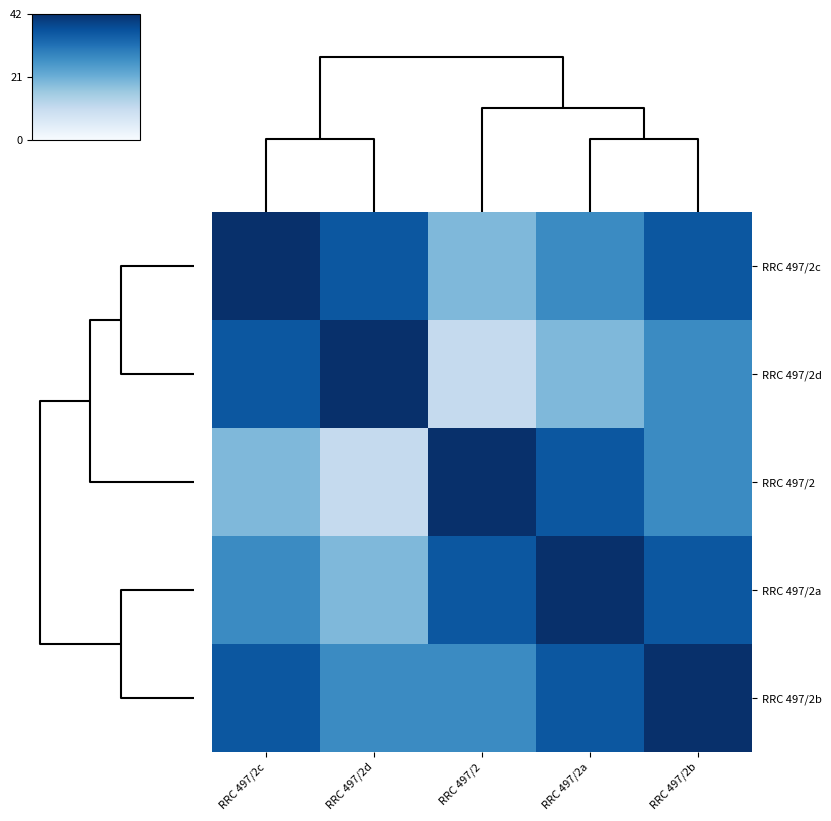

What is the total value across all series at RRC 497/2?

134.4